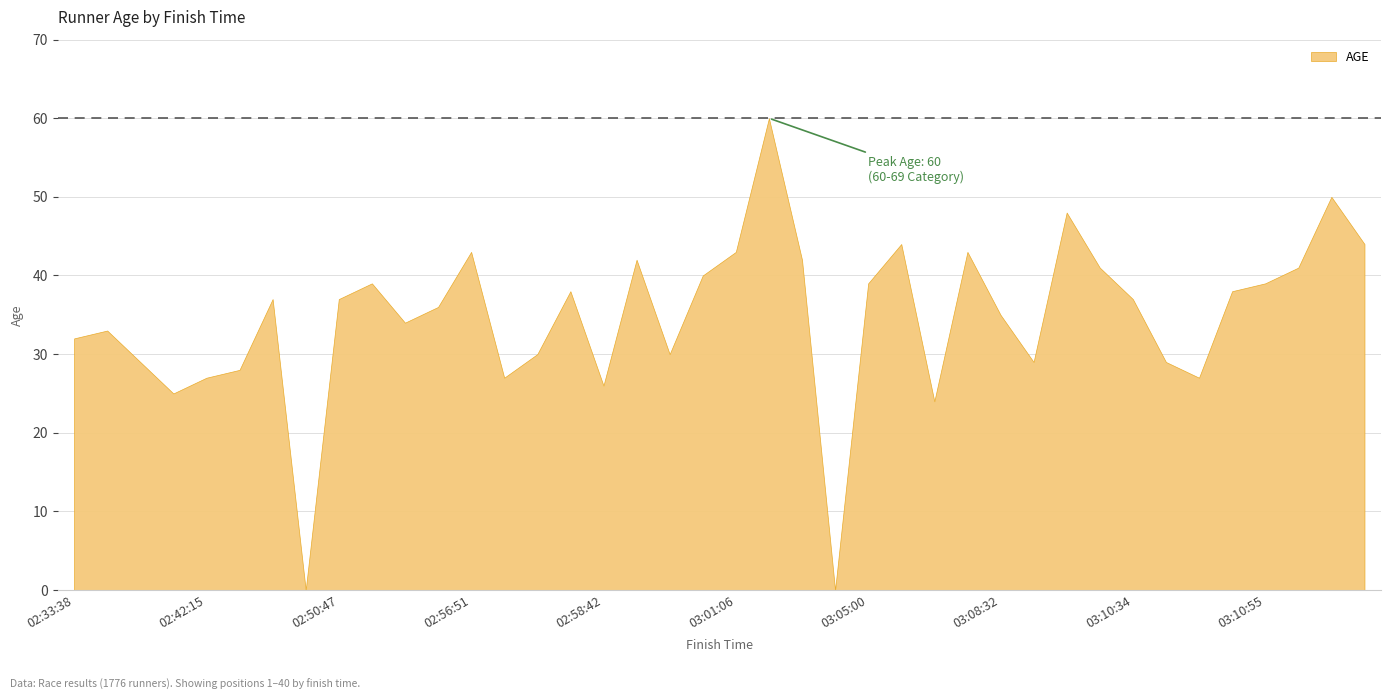

Which has a higher value, 03:02:20 or 03:08:32?

03:02:20